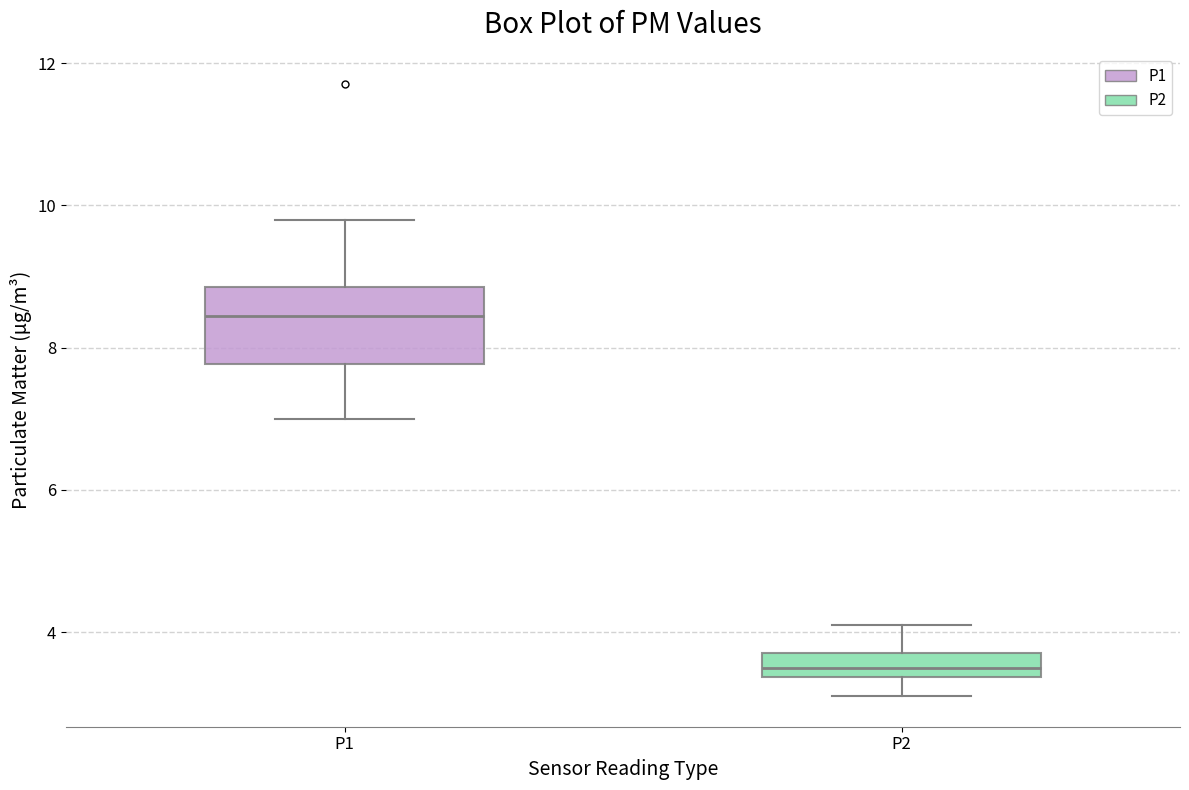

Reading left to right, transcribe this box plot: for each box, give where its median line is, the range the box spans, and where its two whiskers end, as read against the y-axis. The values are not printed on the chart, so give them approximately, as read against the axis.

P1: median 8.4, box 7.8 to 8.8, whiskers 7.0 to 9.8
P2: median 3.6, box 3.4 to 3.8, whiskers 3.2 to 4.2